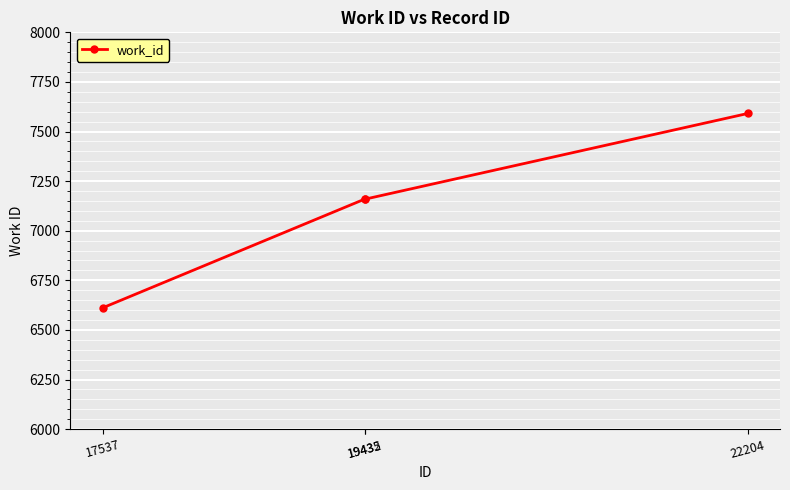

What is the value of the 2nd point from the left?

7159